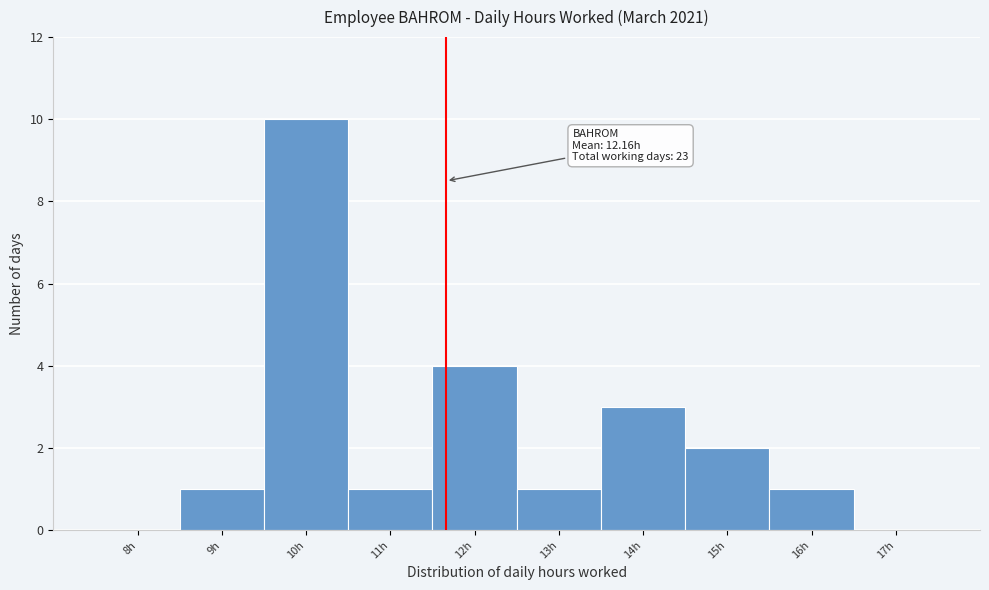

Reading left to right, extract all data points from this chart.

8h=0	9h=1	10h=10	11h=1	12h=4	13h=1	14h=3	15h=2	16h=1	17h=0